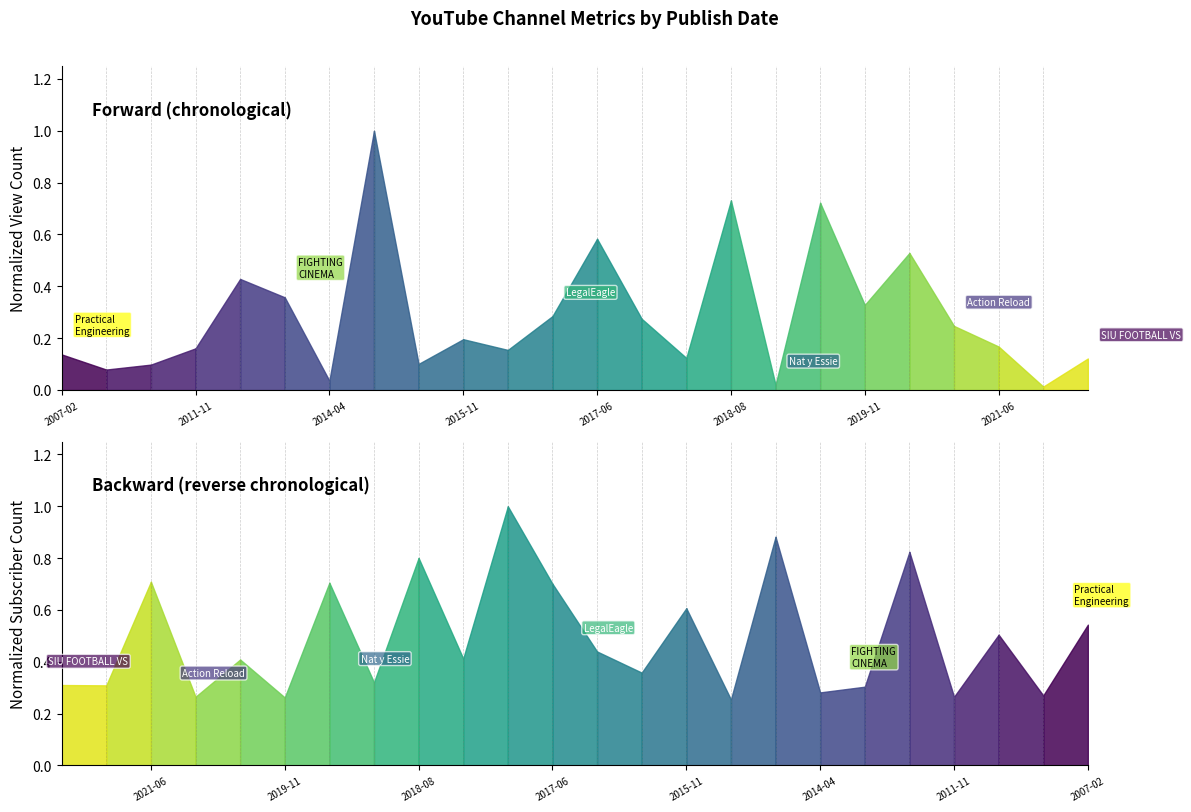

What are all the series names shown in the legend?

View Count (norm), Subscriber Count (norm)